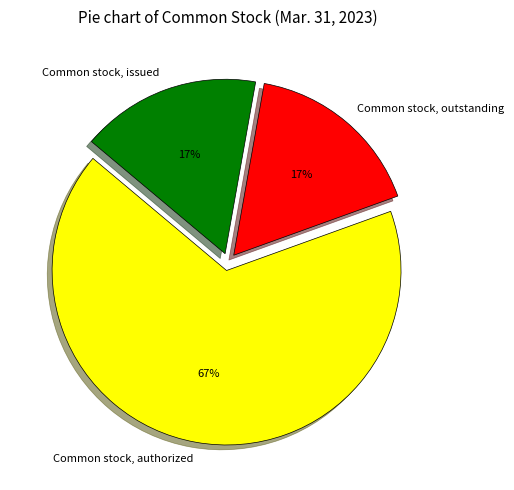

Combined, do Common stock, authorized and Common stock, issued account for over 50%?

Yes